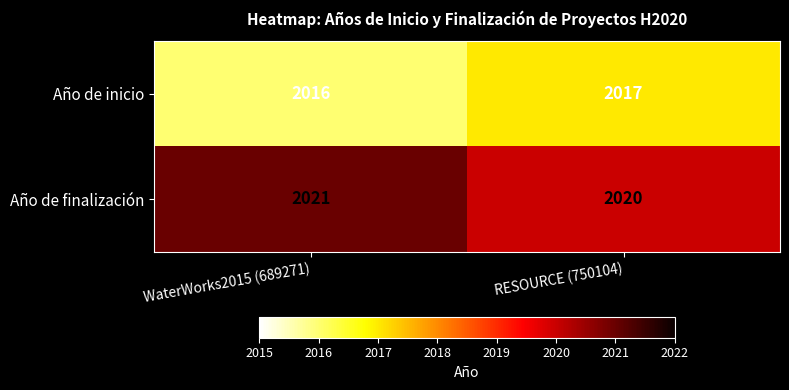

What is the smallest value displayed?

2016